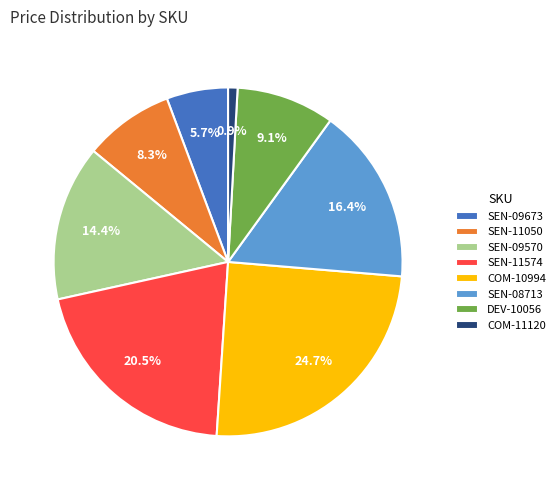

To the nearest percent, what is the difference between the largest and smallest slice percentages?

24%